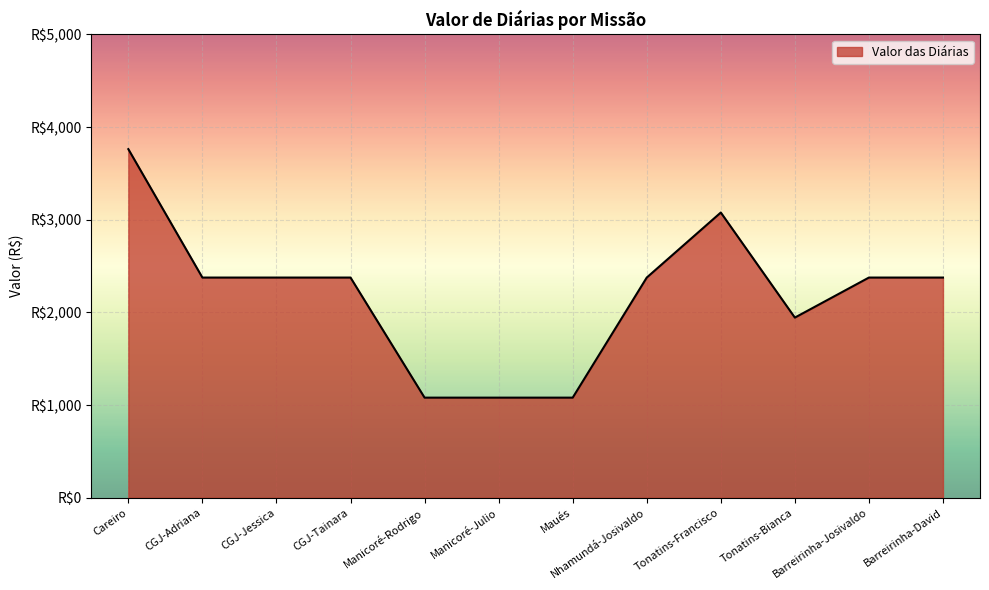

Which category has the lowest value across all series?

Manicoré-Rodrigo